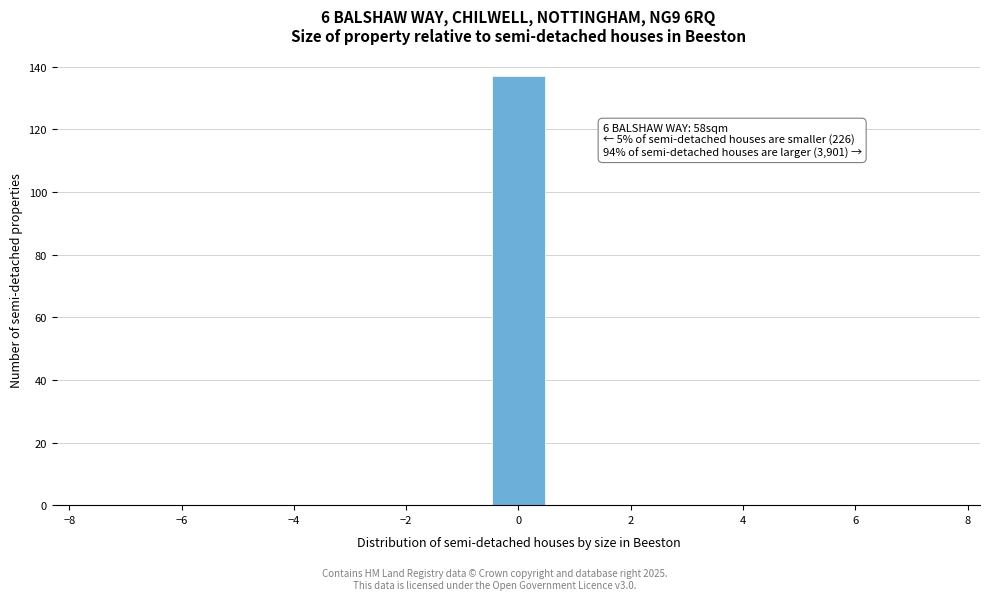

Over which range of the x-axis is the bar tallest?

-0.5 to 0.5